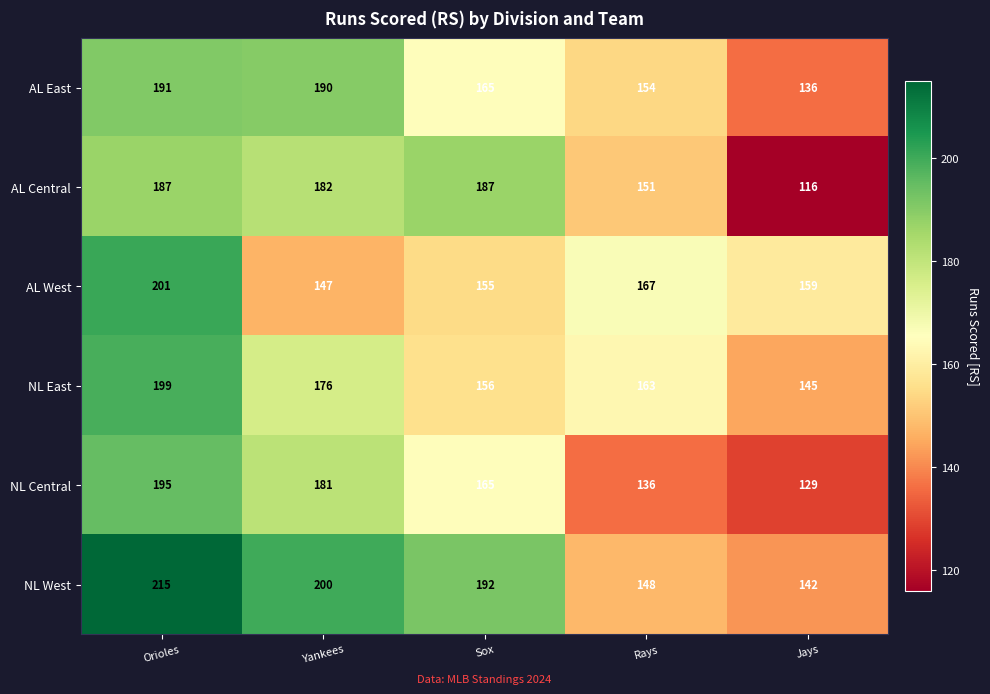

How many values in the AL Central series are below 182?

2